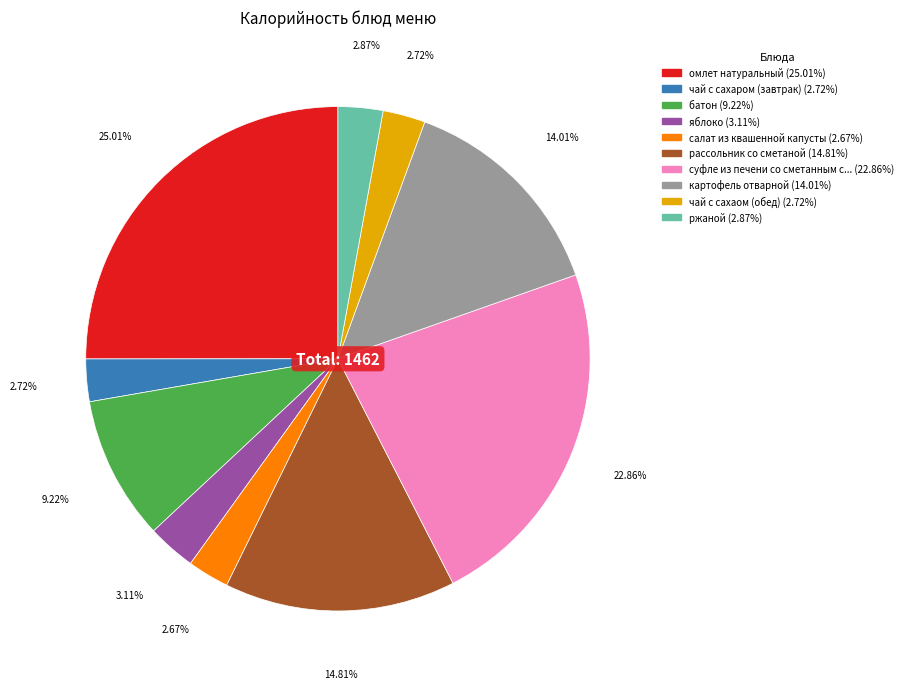

To the nearest percent, what is the difference between the largest and smallest slice percentages?

22%